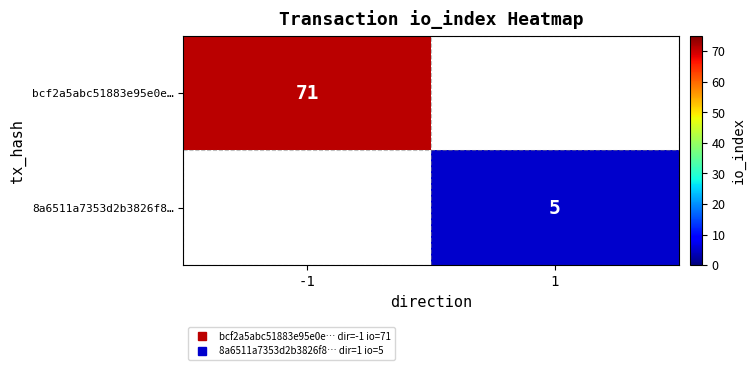

Is the value of 8a6511a7353d2b3826f8… at -1 greater than the value of bcf2a5abc51883e95e0e… at 1?

No